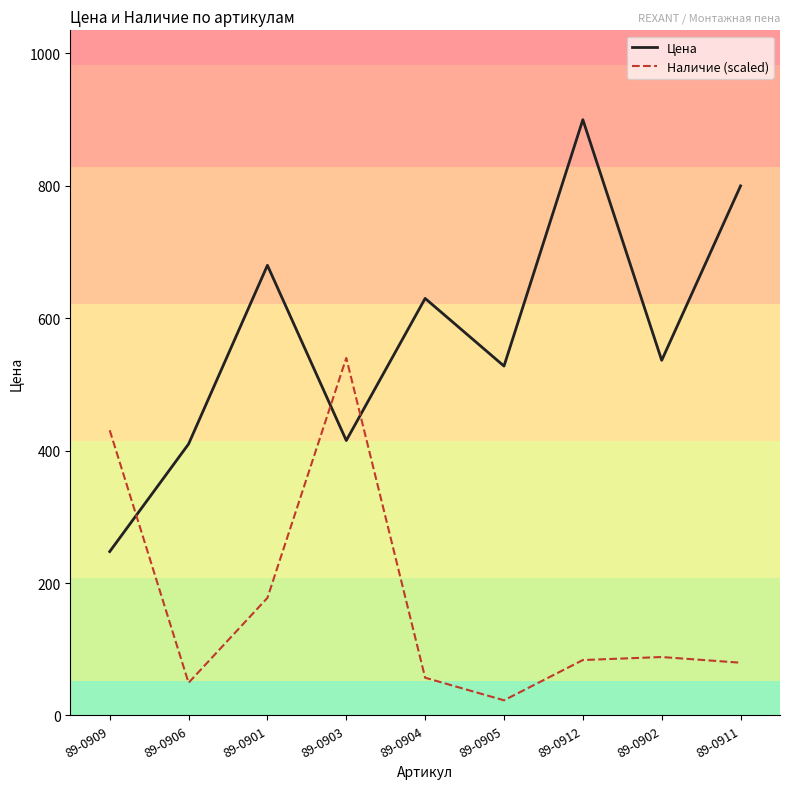

True or false: Цена has a value of 1546.0 at 89-0912.

False